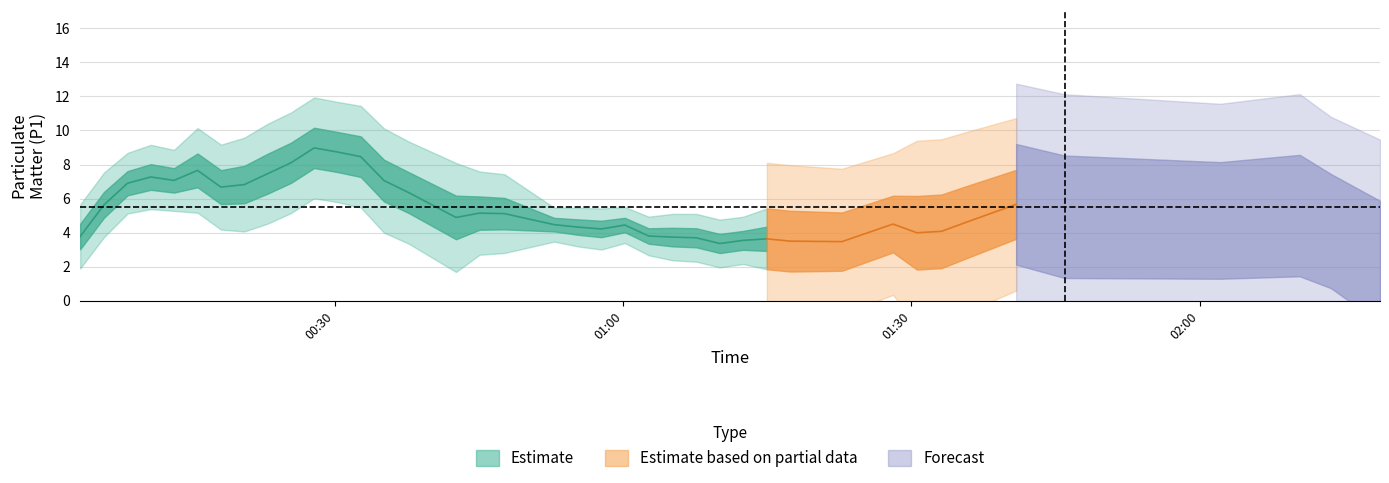

What is the difference between the second highest and minimum values in the P1 series?

10.0